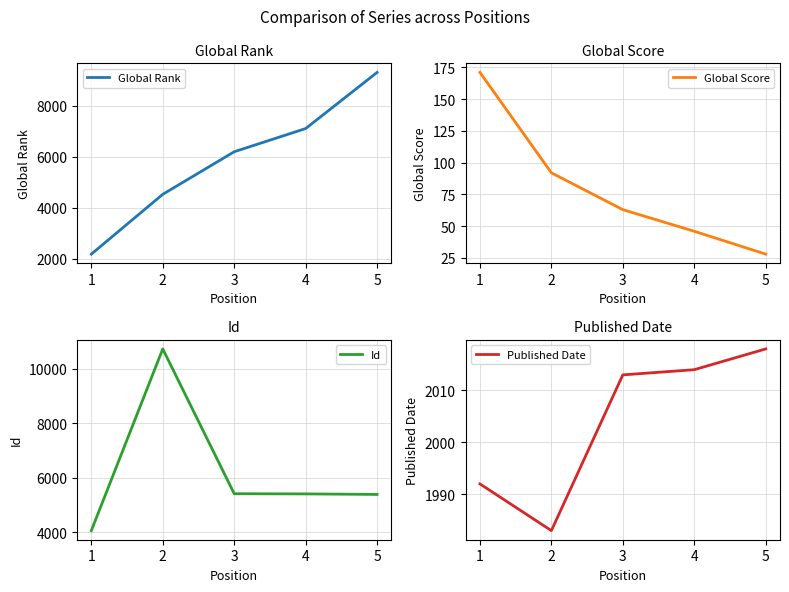

Is it true that Published Date equals 2901 at 3?

False